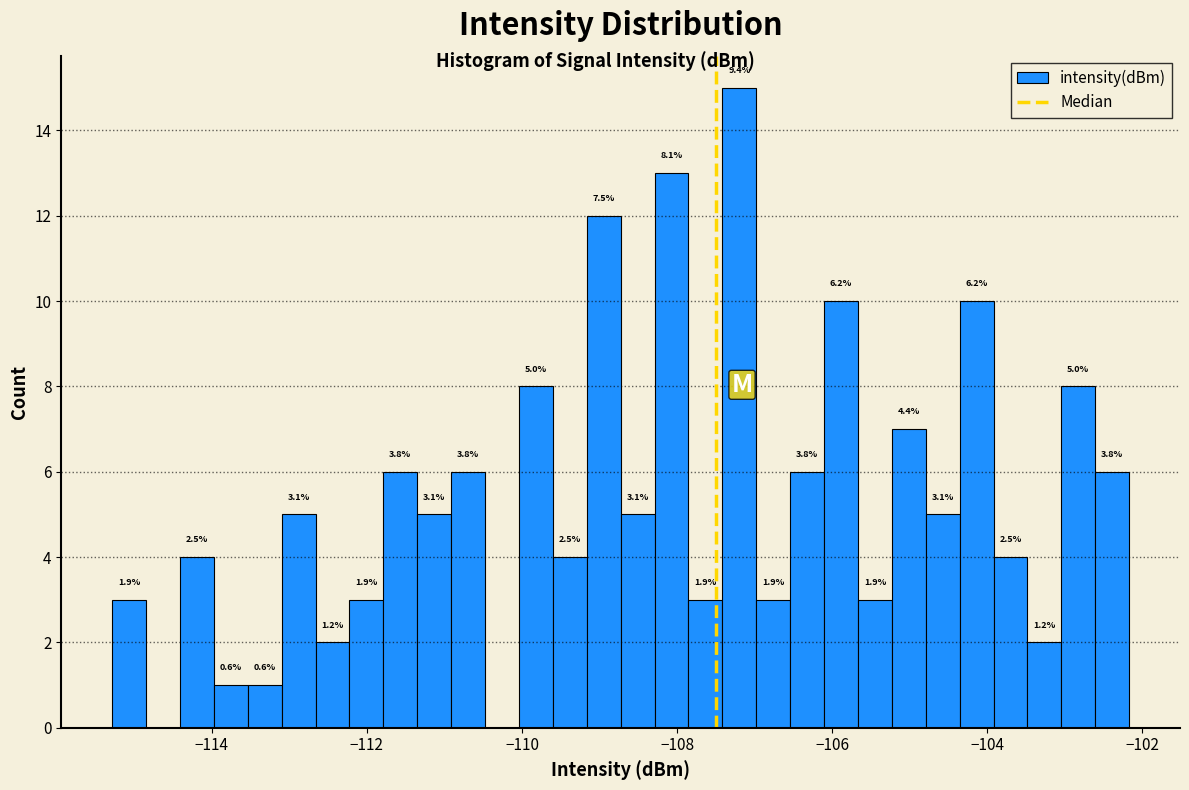

Read against the x-axis, roughly where is the centre of the tallest bar?

-107.2